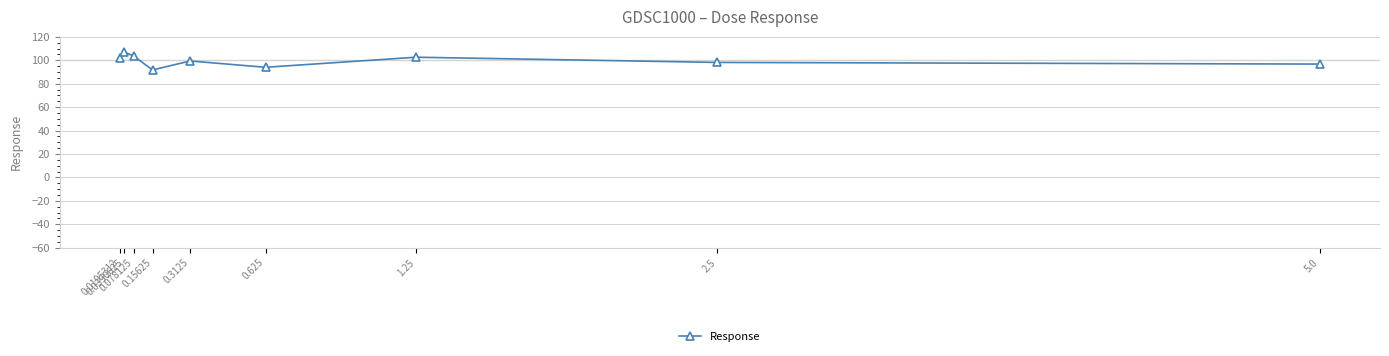

True or false: the data shows 107.1 at 0.0390625.

True